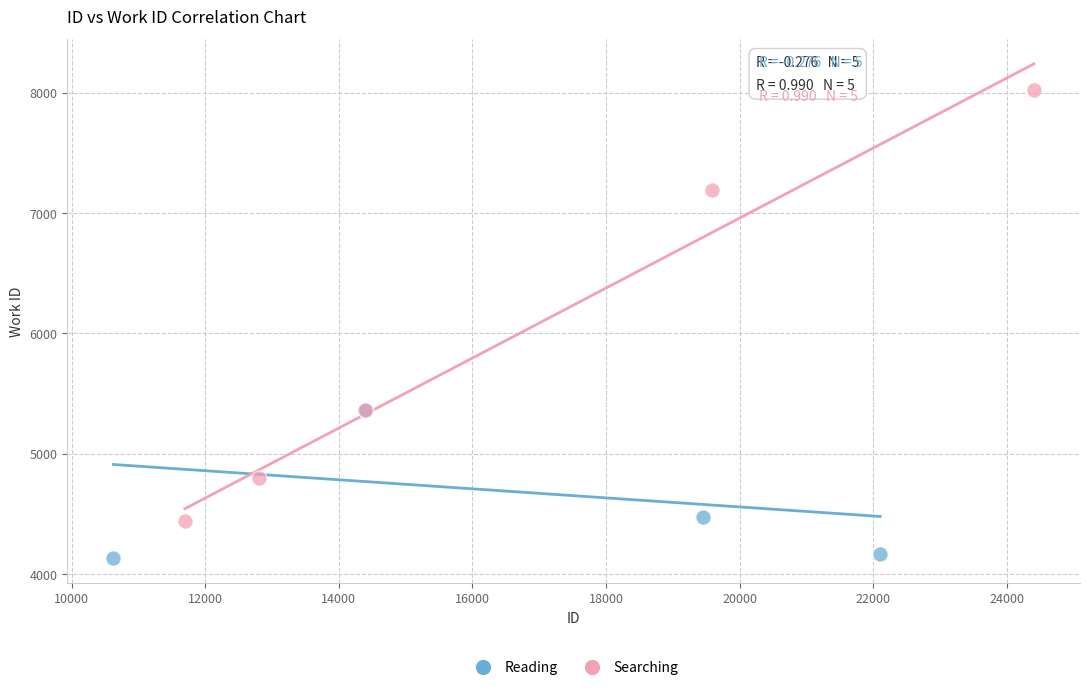

Which series reaches the maximum Y coordinate?

Searching